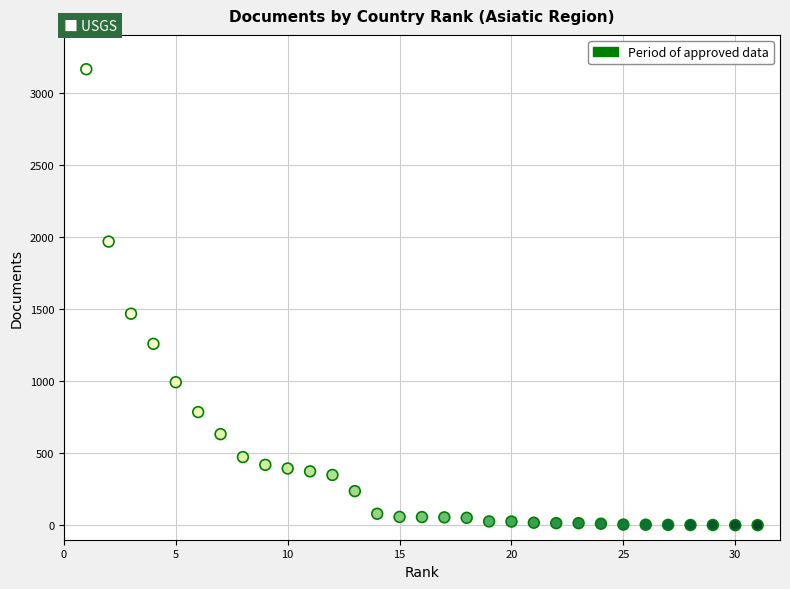

What is the range of Y values (max minus min)?

3161